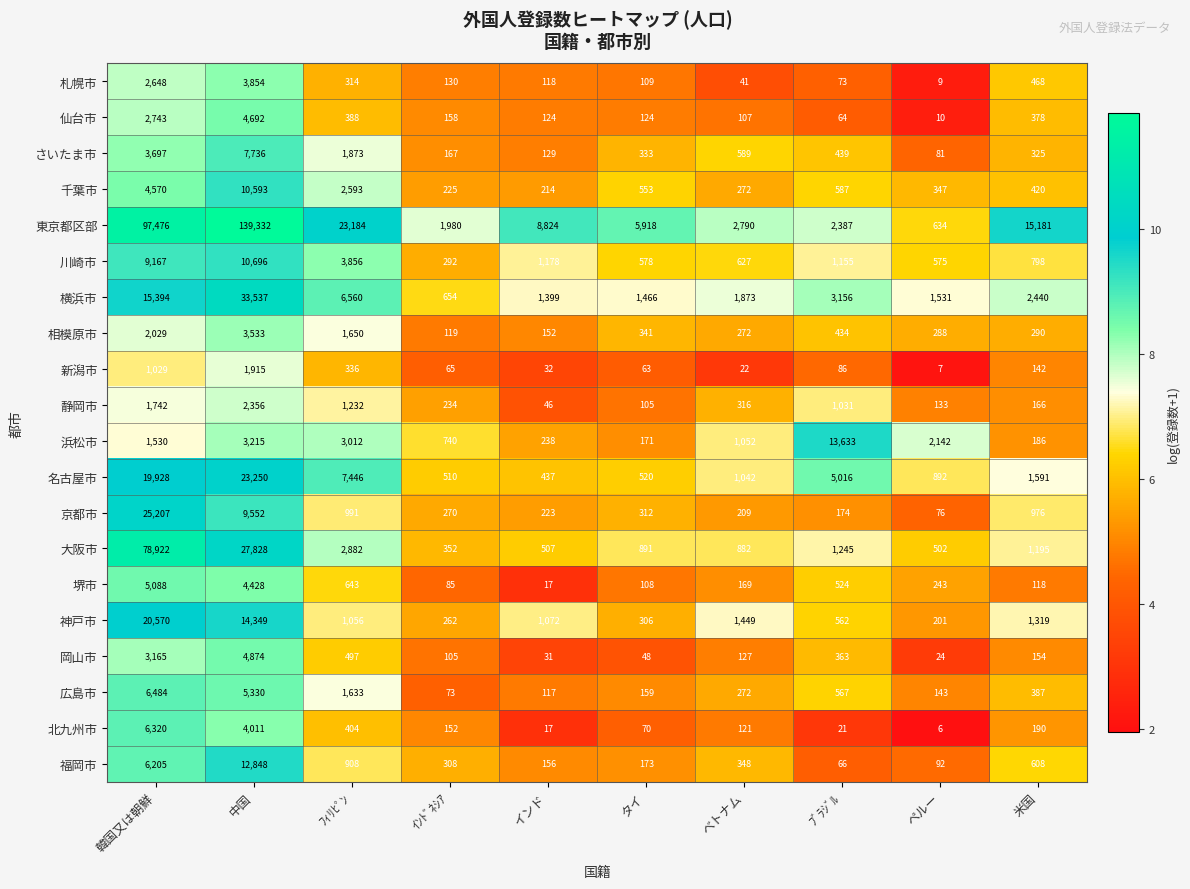

Which series has the widest spread of values?

東京都区部